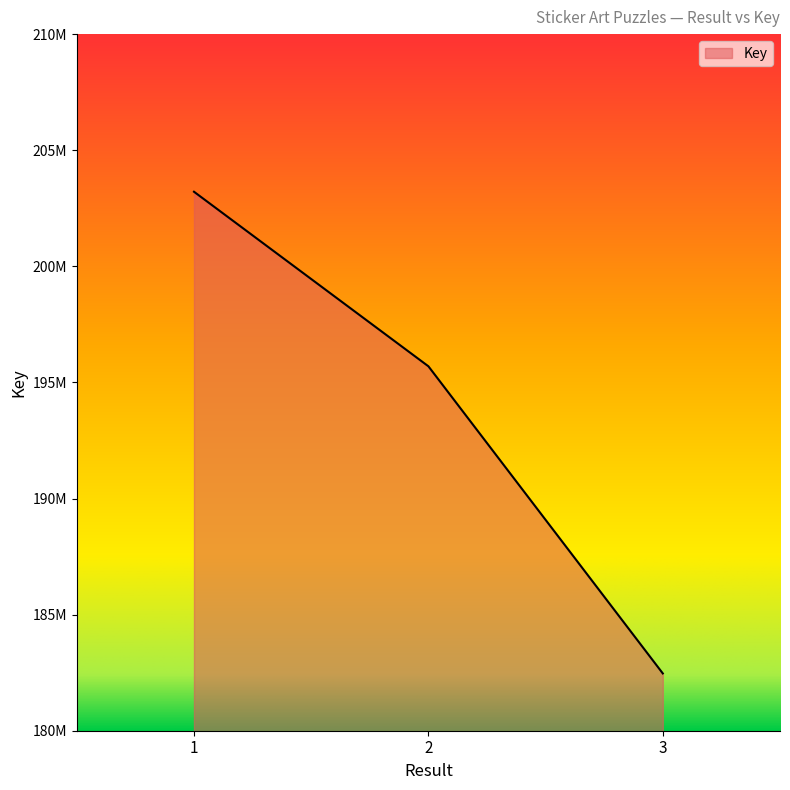

The value at 2 is 92439798. True or false?

False